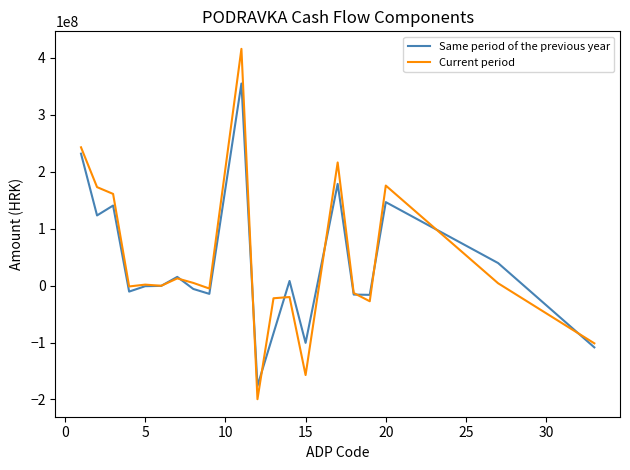

Which series has the largest range (max minus min)?

Current period